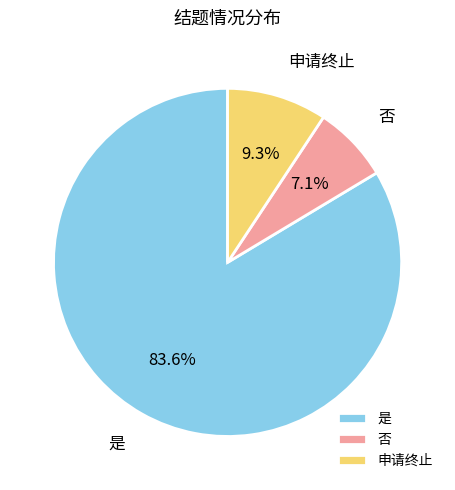

To the nearest percent, what portion does 是 represent?

84%